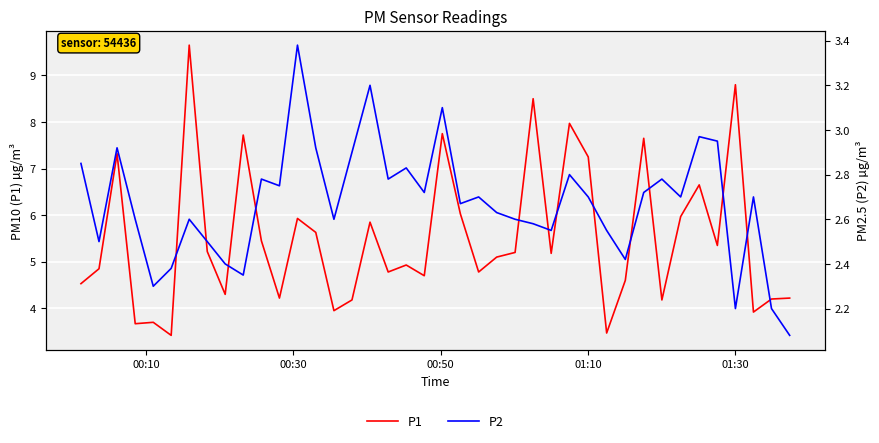

What is the highest value of the P1 series?

9.7